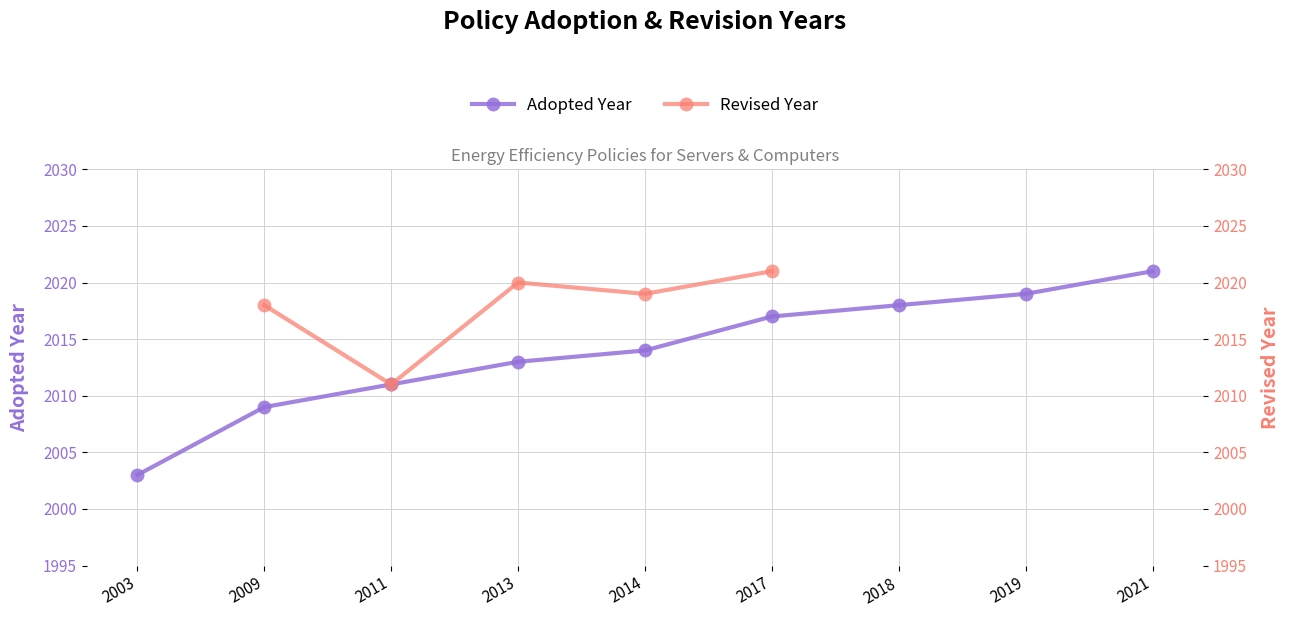

What is the value of the 8th point from the left?

2019